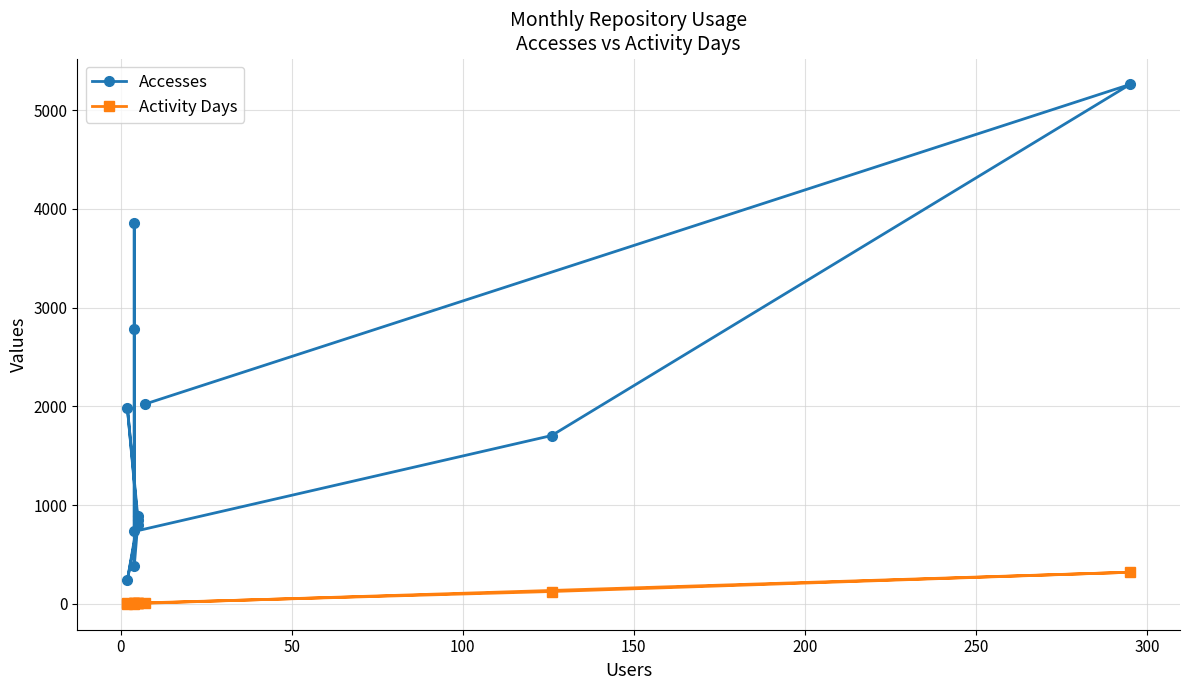

How many interior local peaks does the Activity Days series have?

3